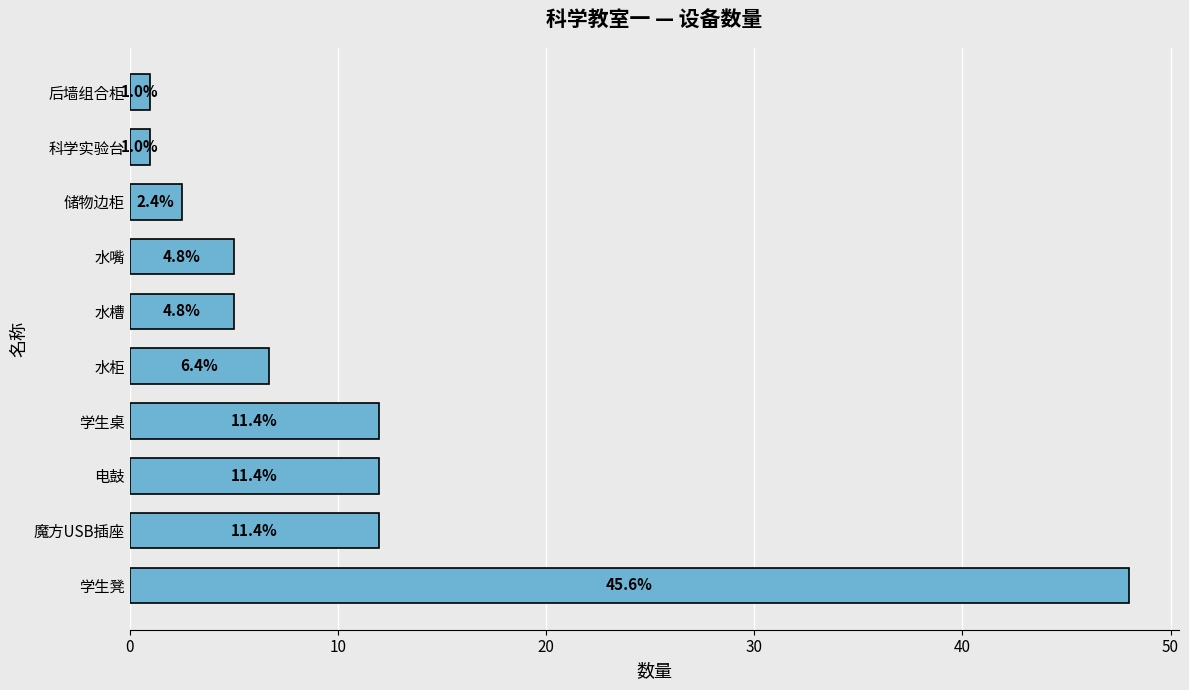

How many bars are there in total?

10